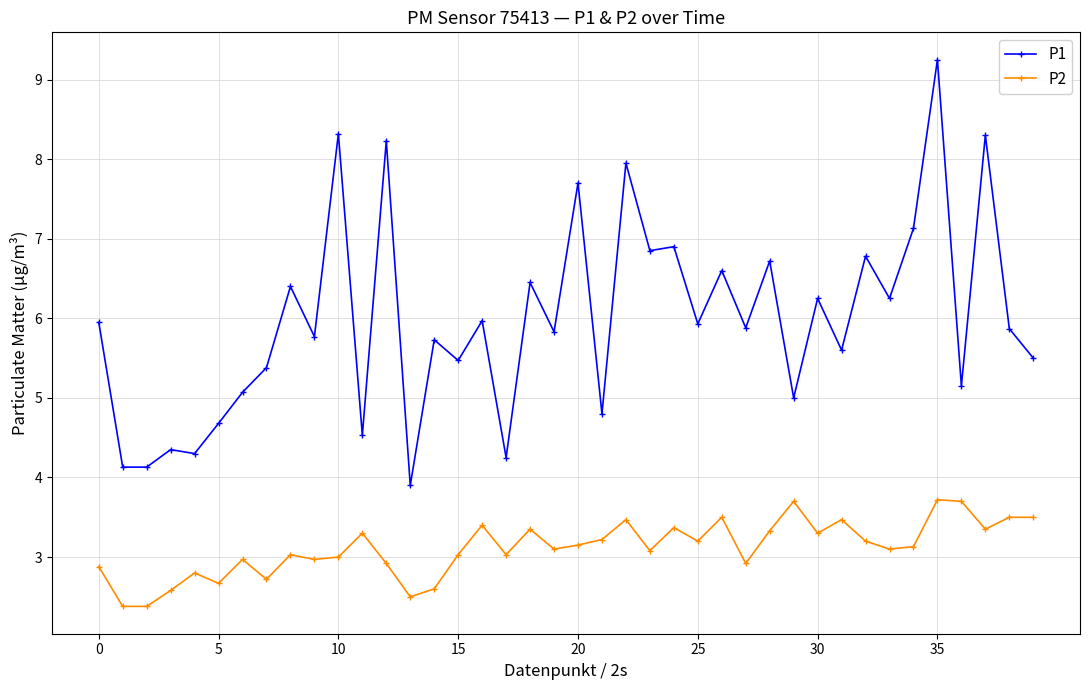

Rank the series by their average value, from highest to lowest.

P1, P2